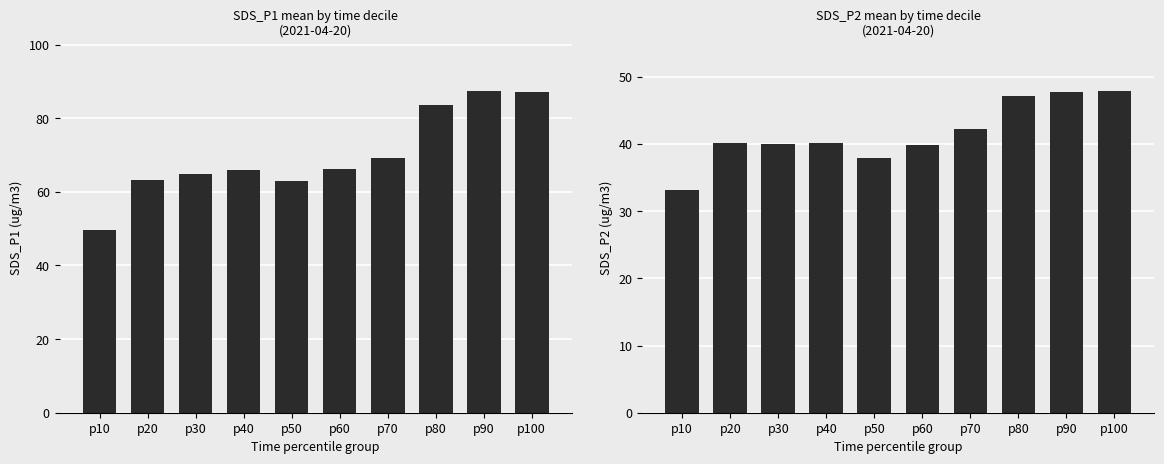

What is the difference between the highest and lowest values at p20?

23.1